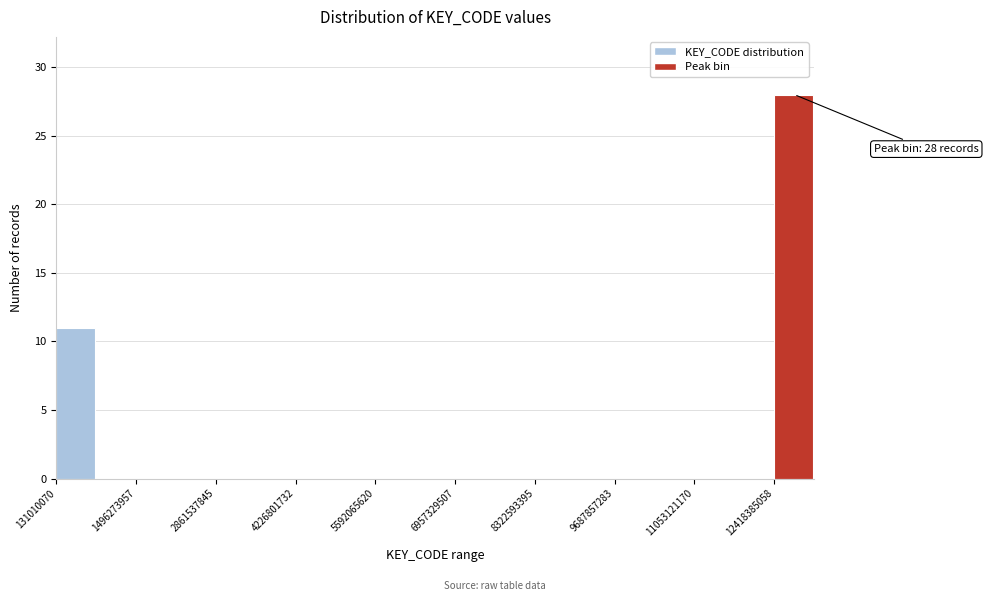

Read against the x-axis, roughly where is the centre of the tallest bar?

12800000000